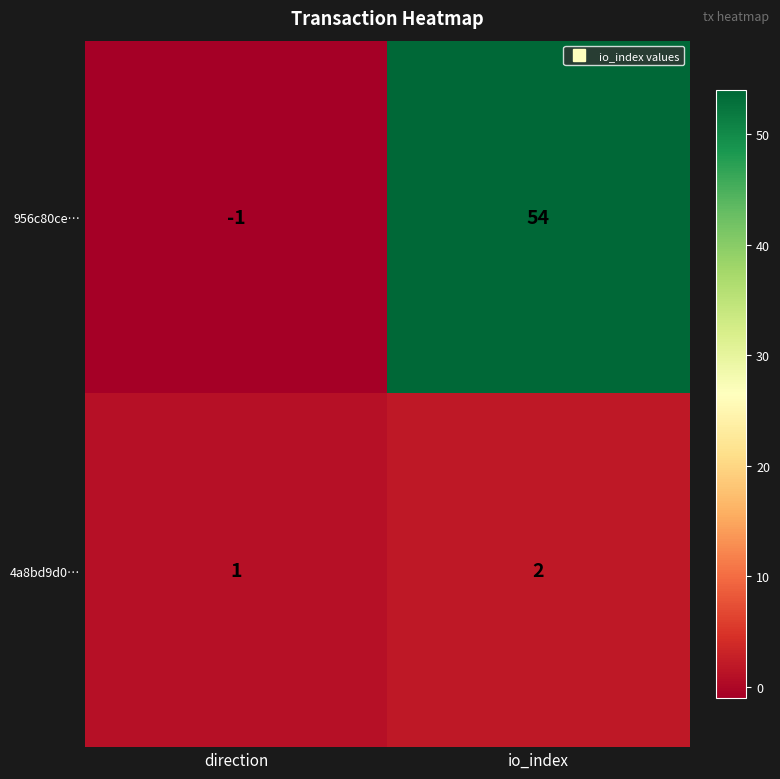

Which series has the largest total across all categories?

956c80ce…